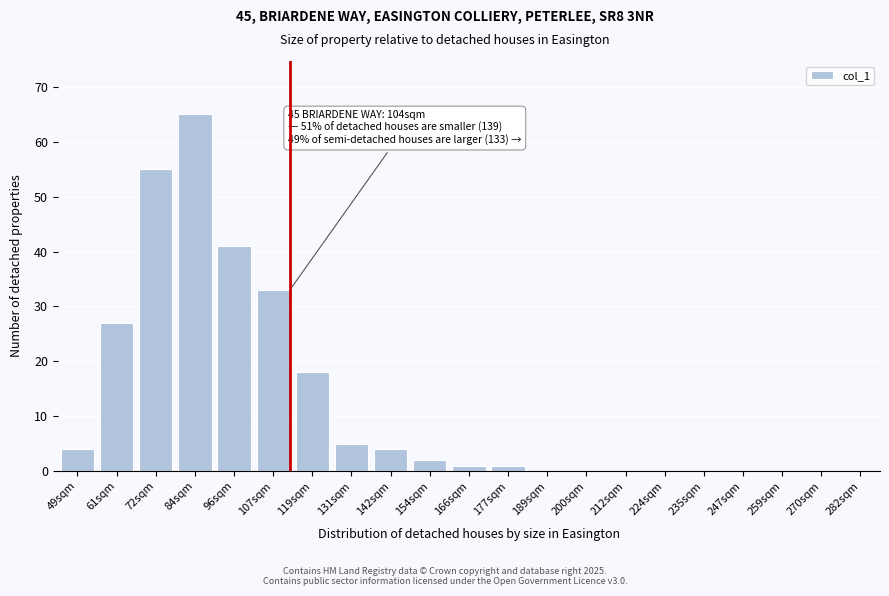

Reading left to right, extract all data points from this chart.

49sqm=4	61sqm=27	72sqm=55	84sqm=65	96sqm=41	107sqm=33	119sqm=18	131sqm=5	142sqm=4	154sqm=2	166sqm=1	177sqm=1	189sqm=0	200sqm=0	212sqm=0	224sqm=0	235sqm=0	247sqm=0	259sqm=0	270sqm=0